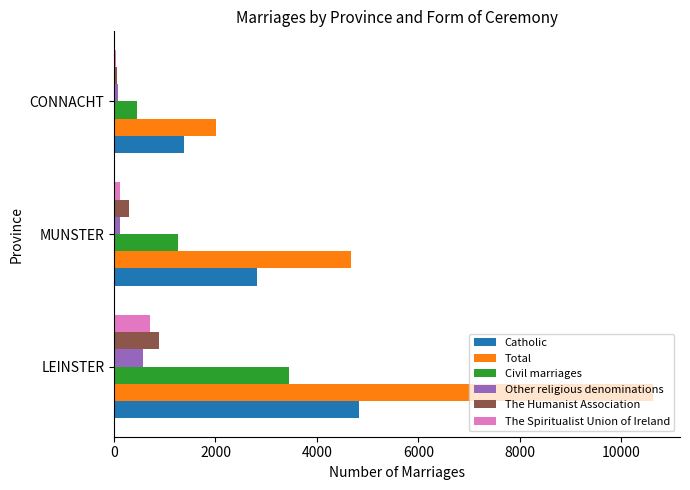

Which series has the widest spread of values?

Total